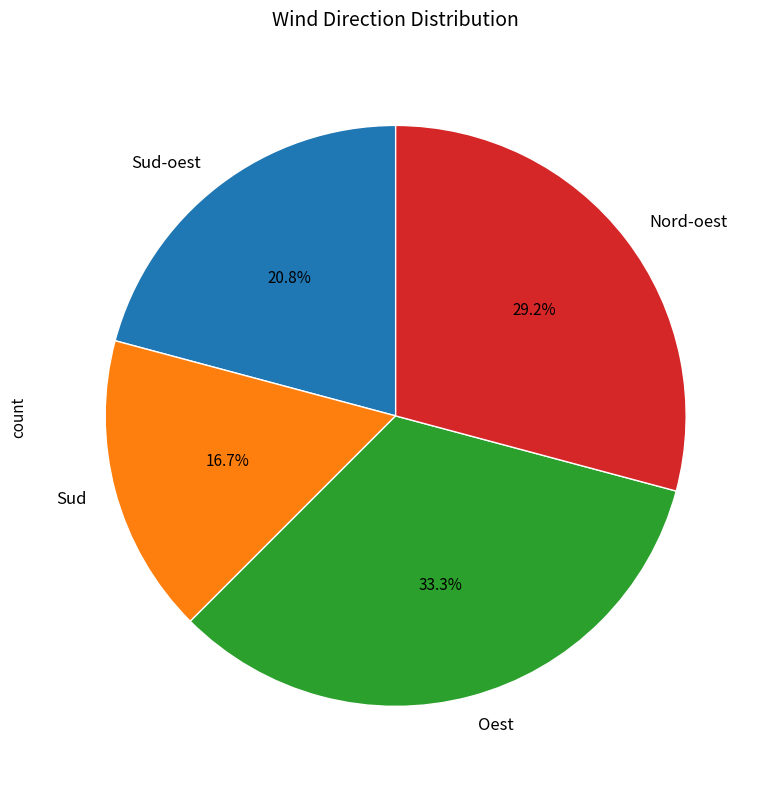

What is the largest slice in the pie chart?

Oest